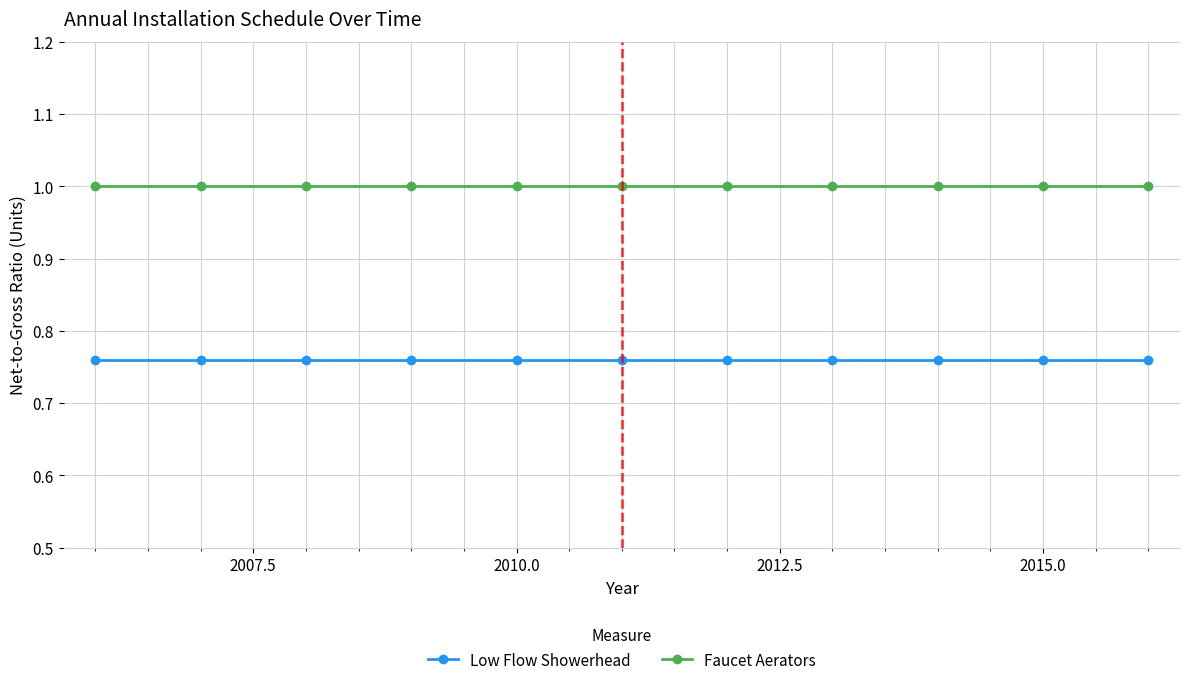

Does the chart display data point markers on the line(s)?

Yes